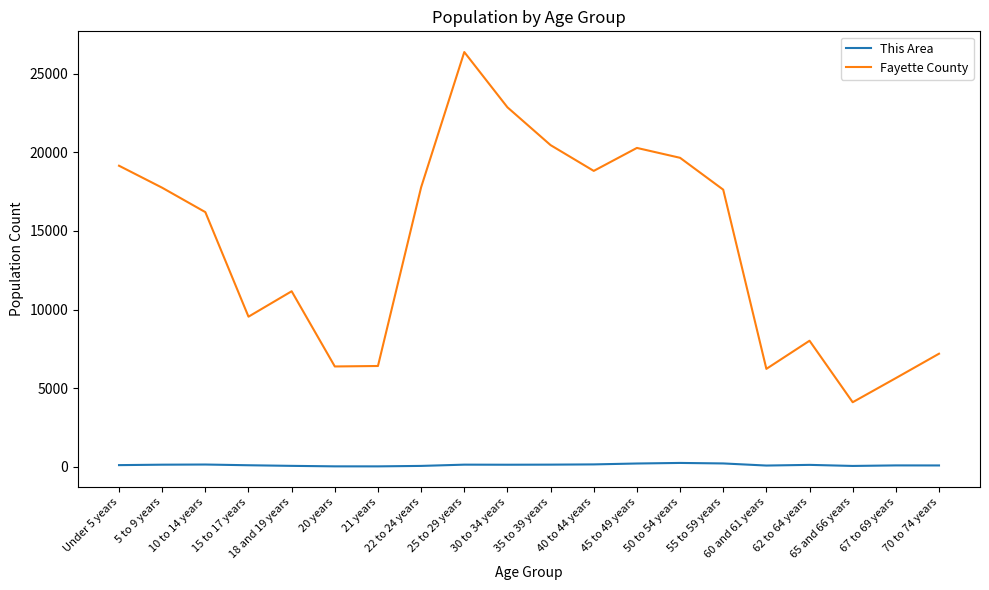

True or false: This Area has more than 1 points higher than both neighbors.

True